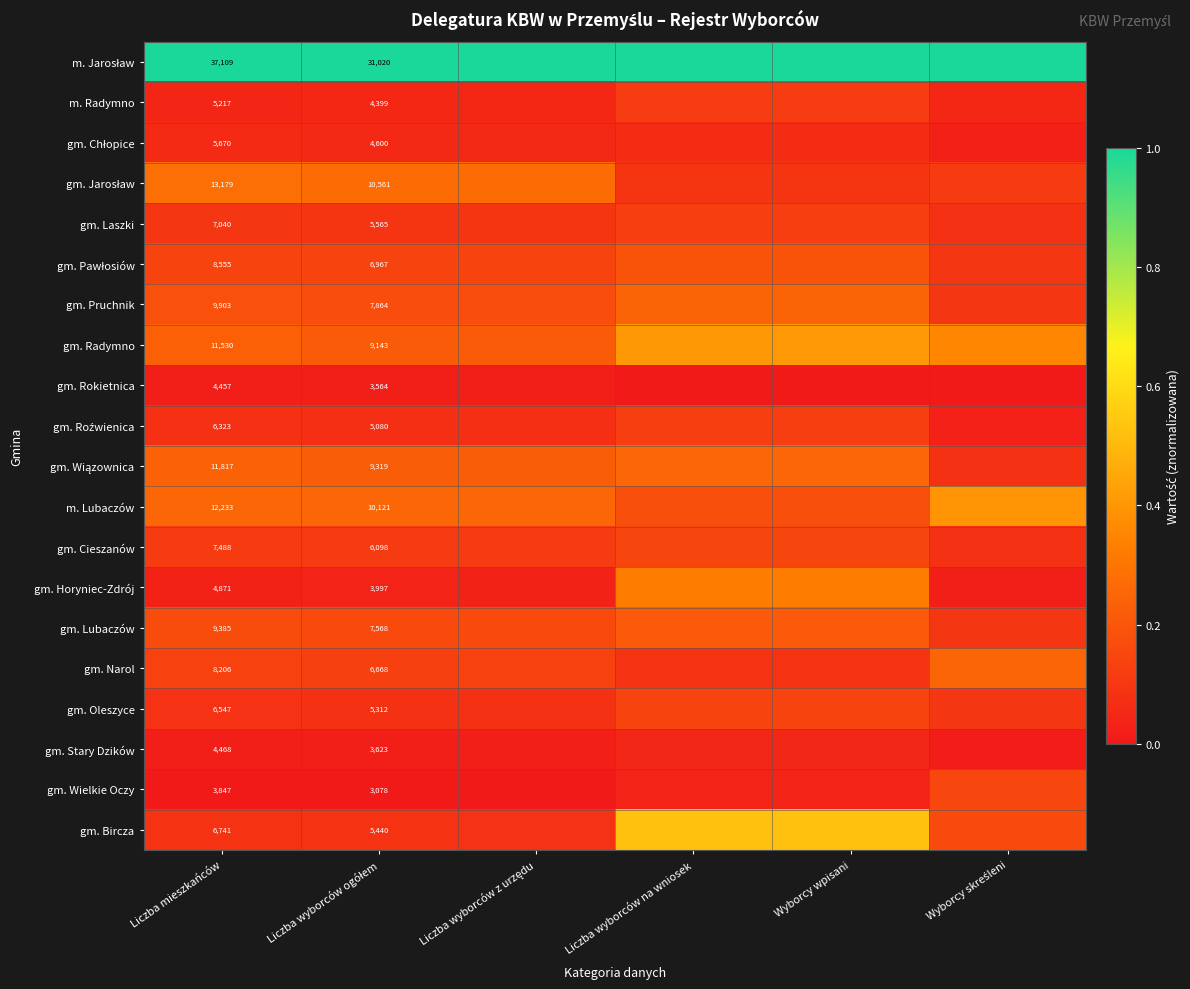

What is the approximate value of m. Jarosław at Wyborcy skreśleni?

1.0